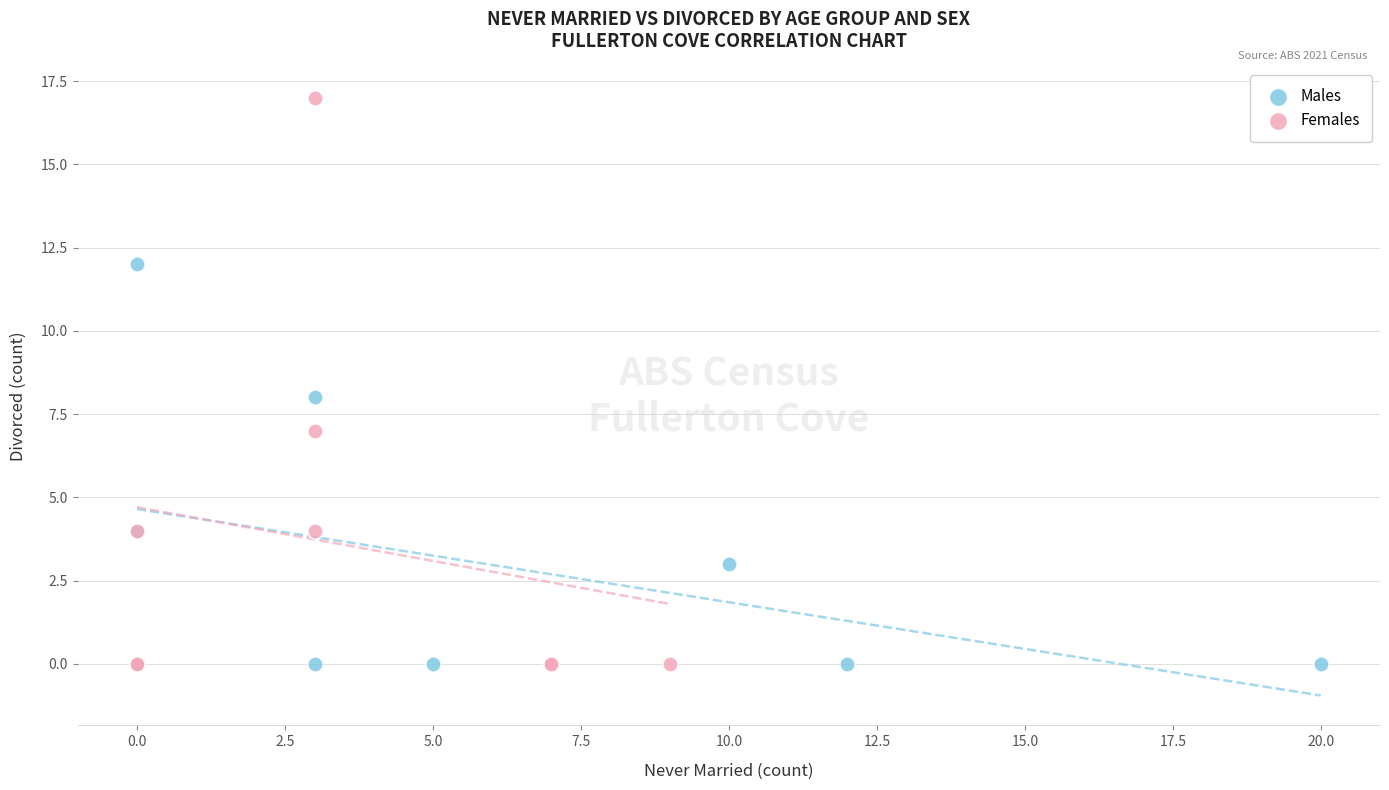

Which series contains the highest Y value?

Females